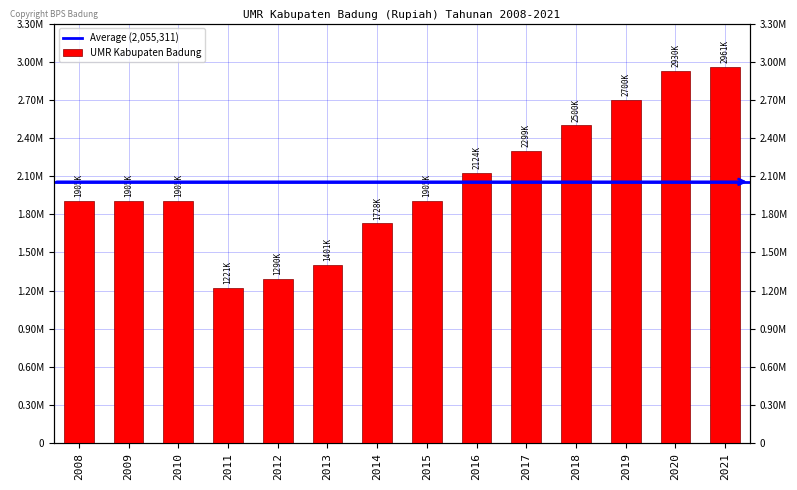

How many values are below 1905000?

4